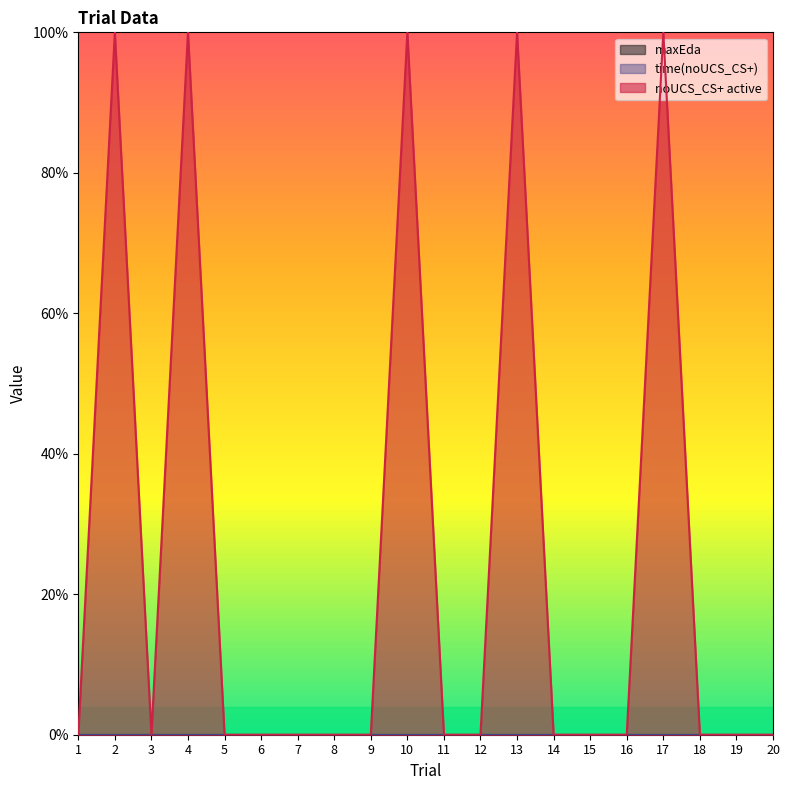

Which label corresponds to the largest value in the chart?

2